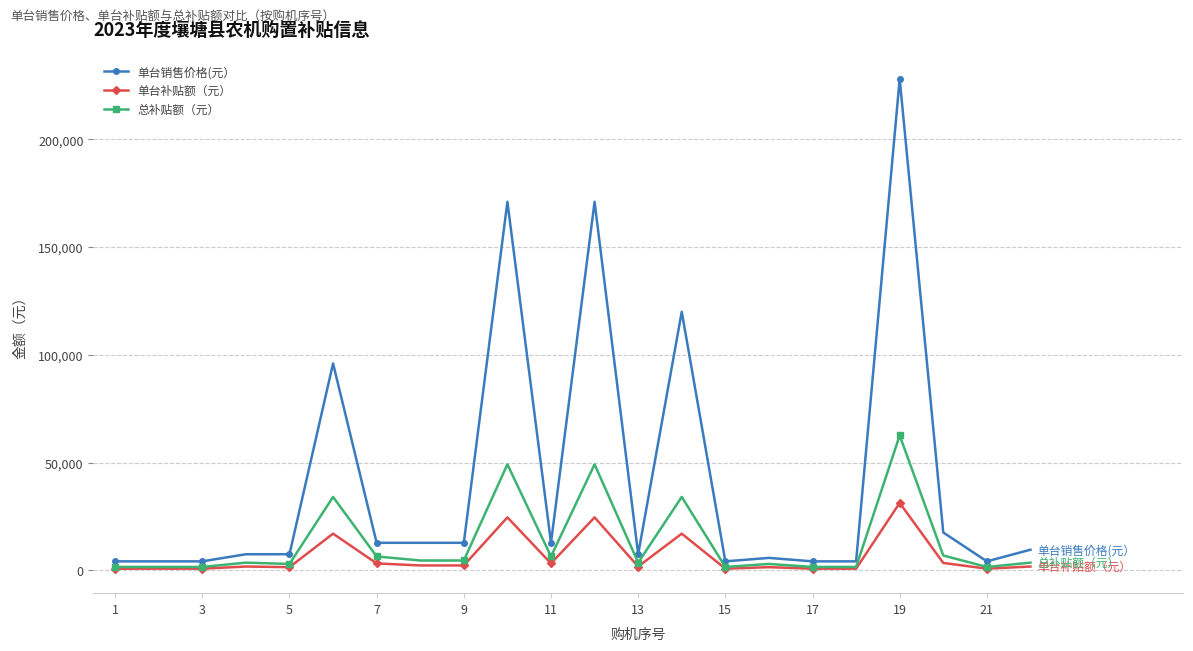

What is the minimum value shown in the chart?

800